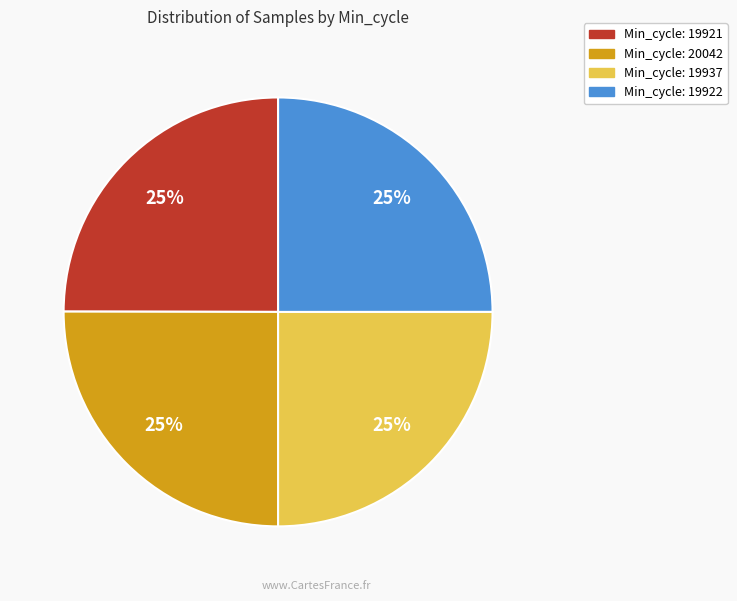

Does any single category account for the majority?

No